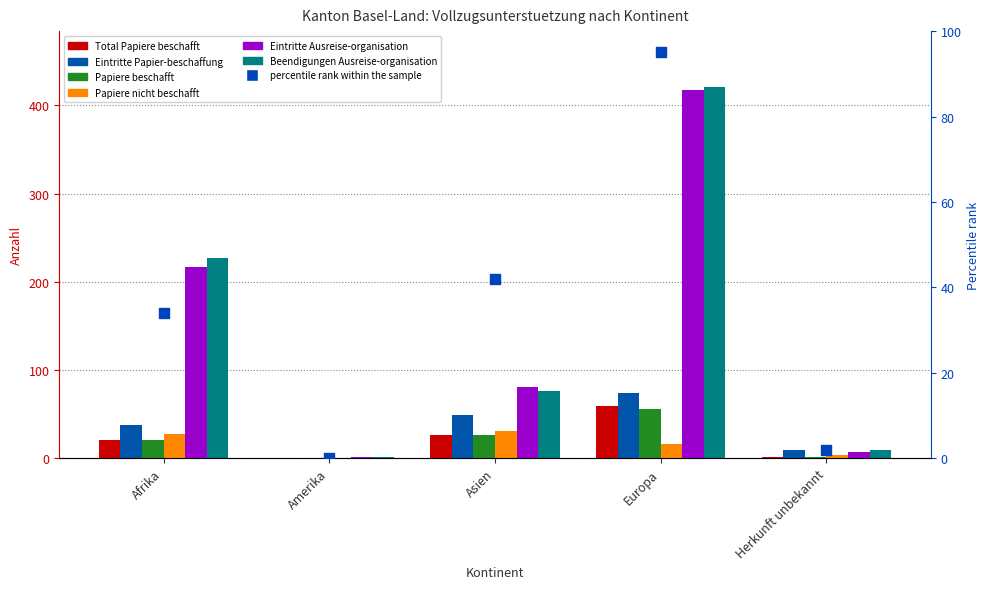

At how many categories does at least one series exceed 1?

4